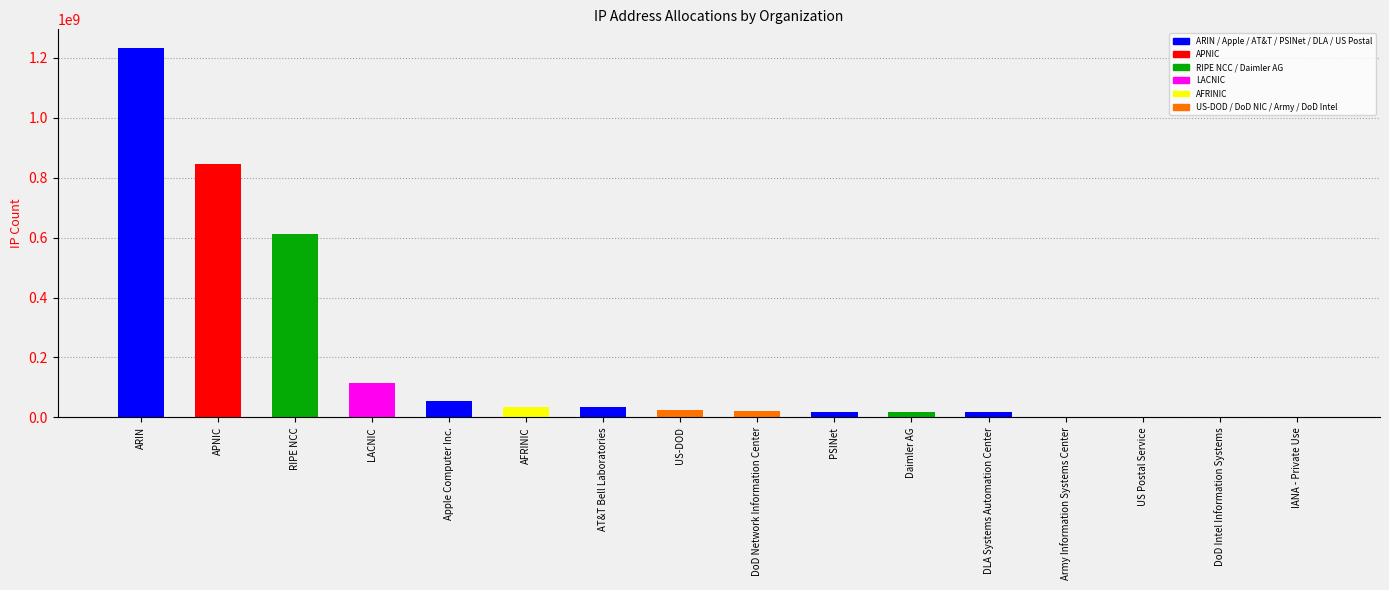

Are the bars horizontal?

No